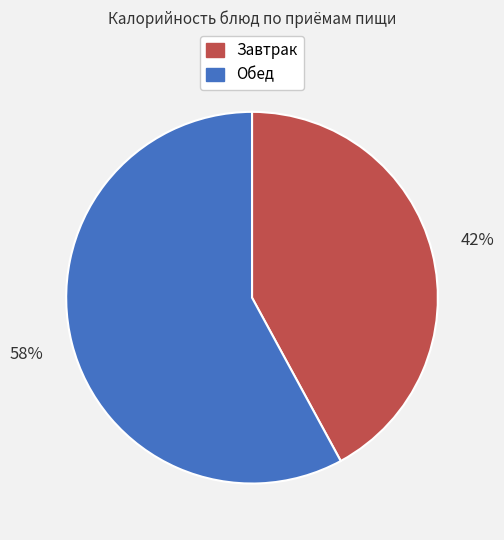

Which slice is the largest?

Обед